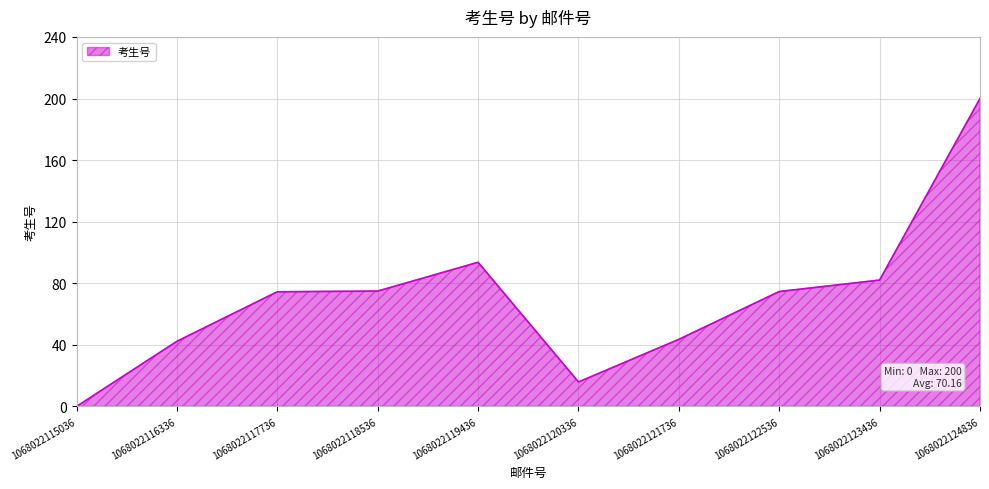

How many categories are shown in the chart?

10